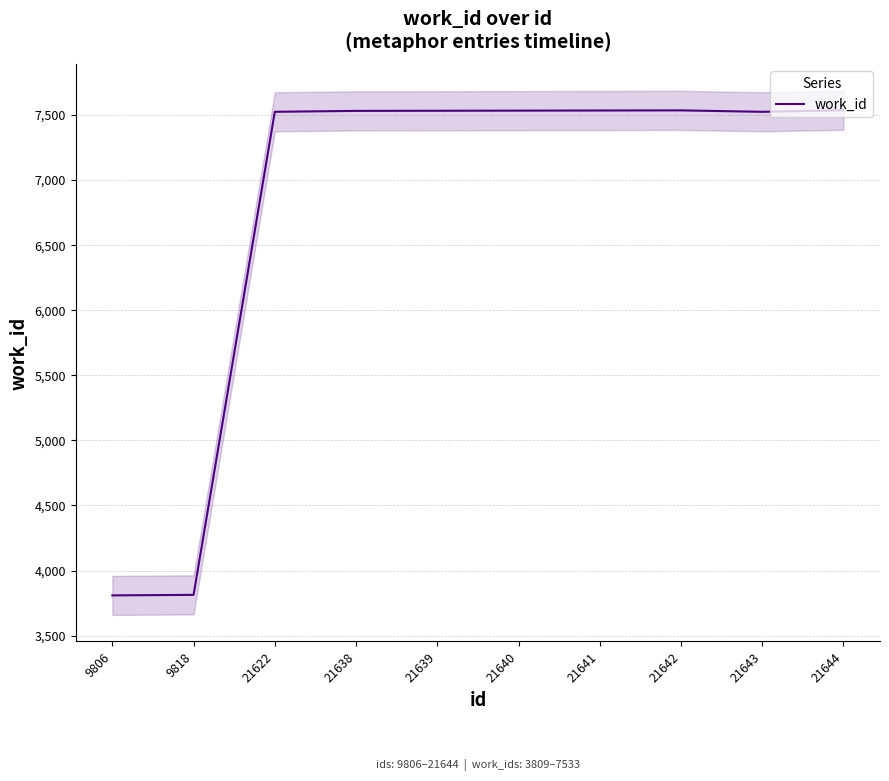

The value at 21644 is 7533. True or false?

True